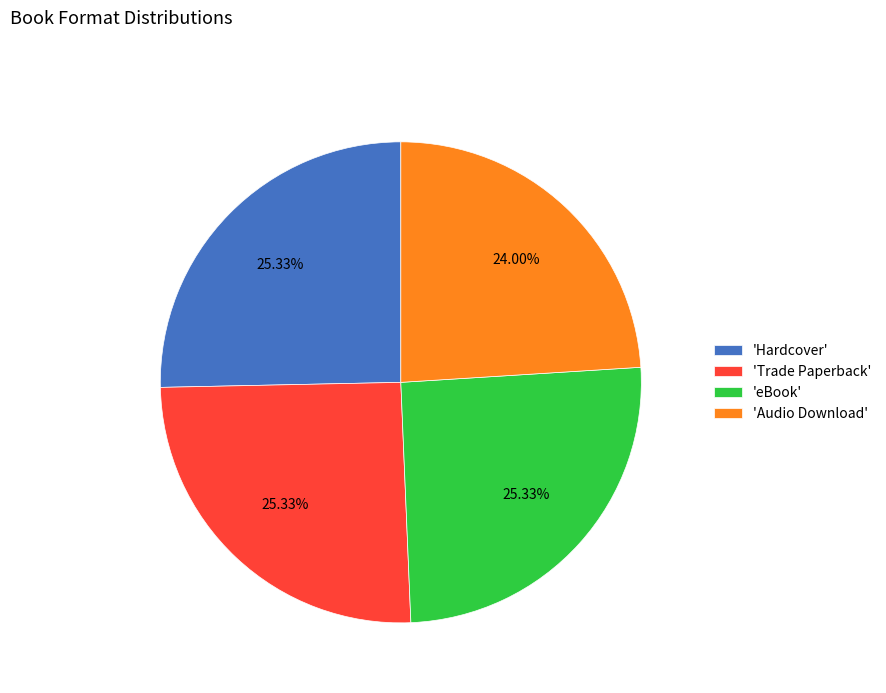

Does any single category account for the majority?

No